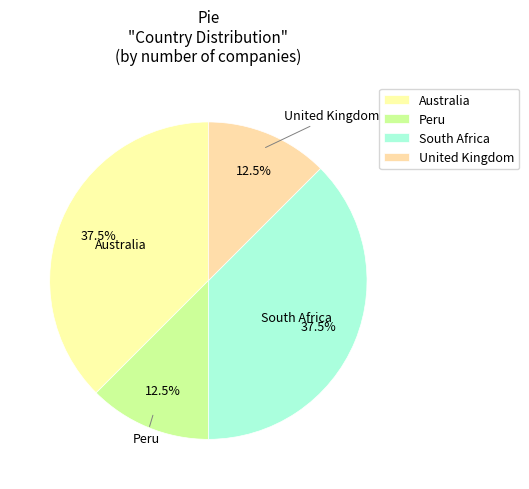

The South Africa slice represents 51% of the pie. True or false?

False